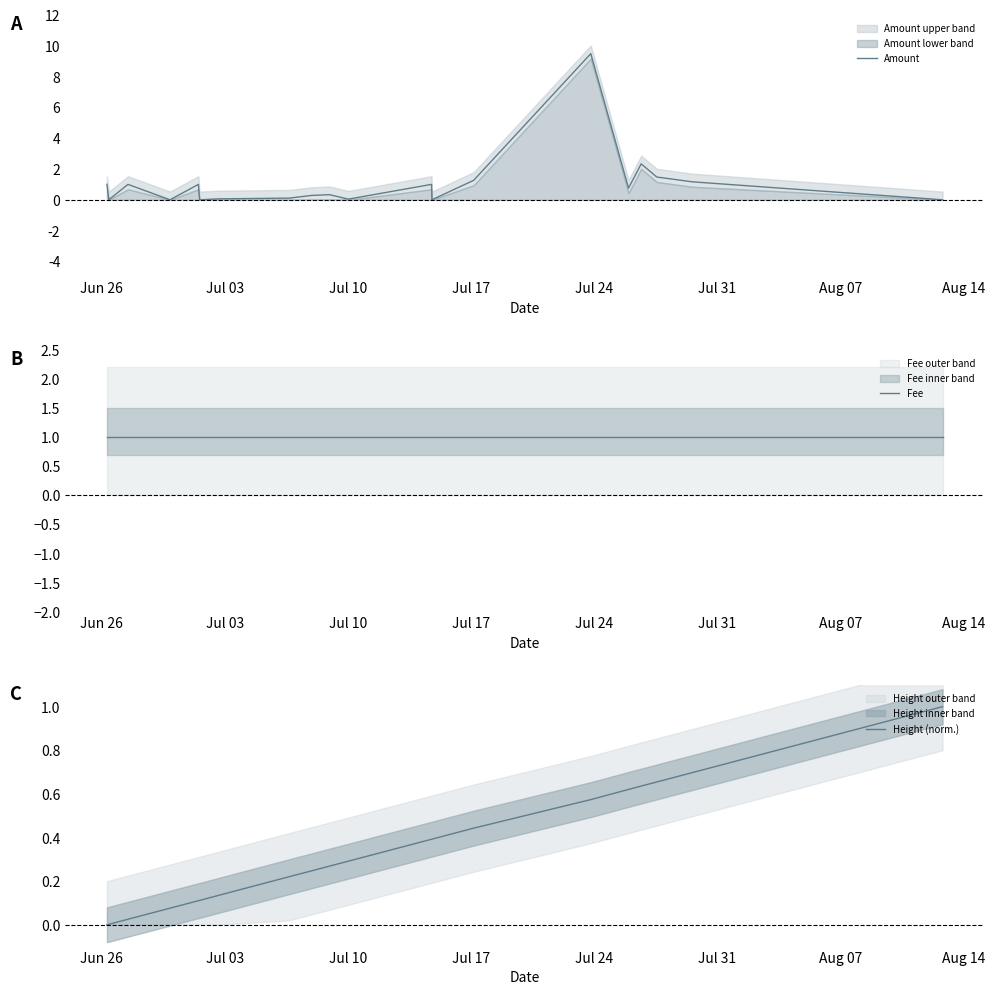

What is the maximum value for Amount?

9.5